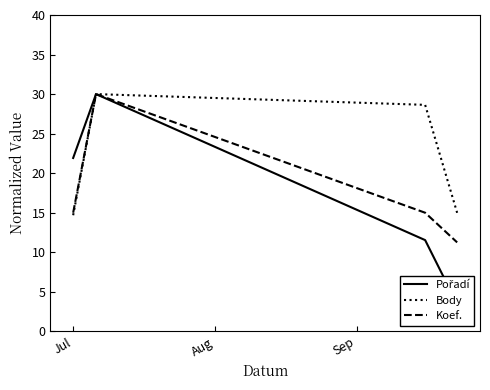

How many data points in Body are above 28?

2